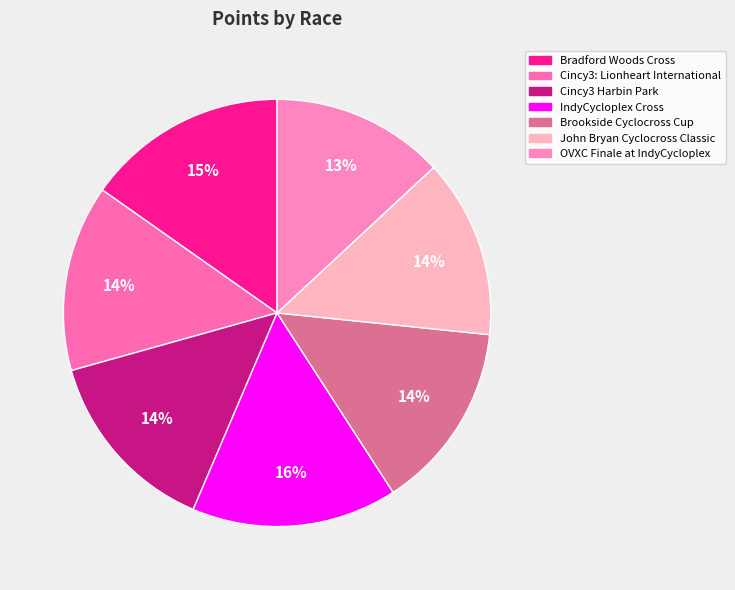

How many slices are in this pie chart?

7